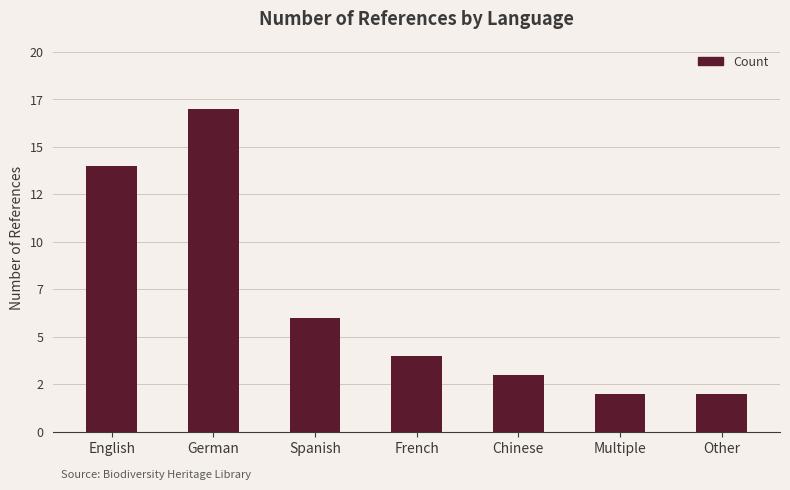

Between English and Other, which is larger?

English